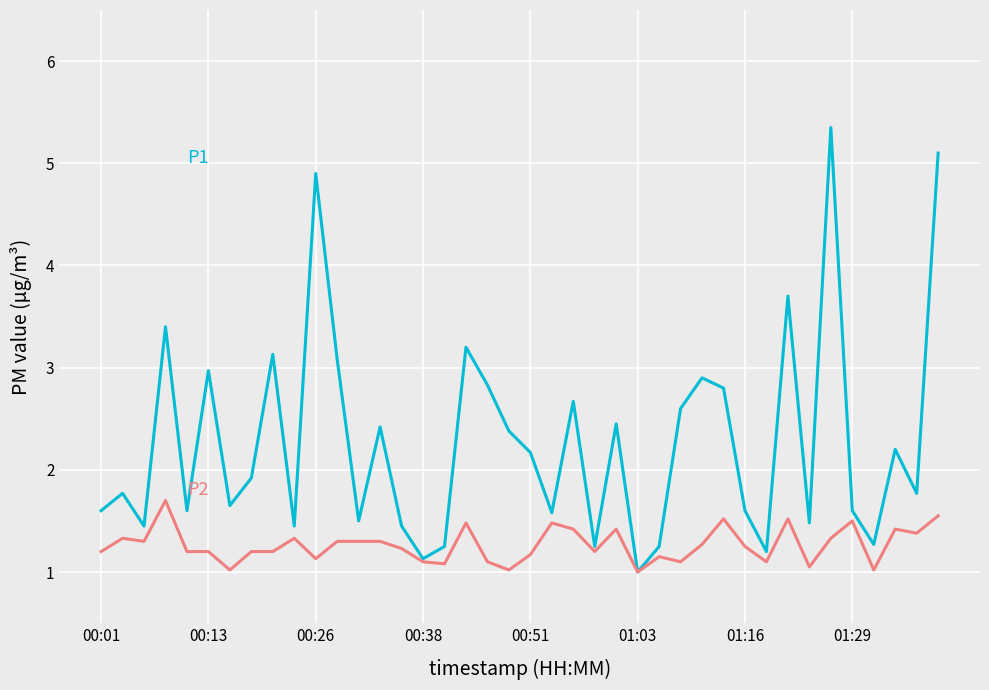

What is the minimum value shown in the chart?

1.0